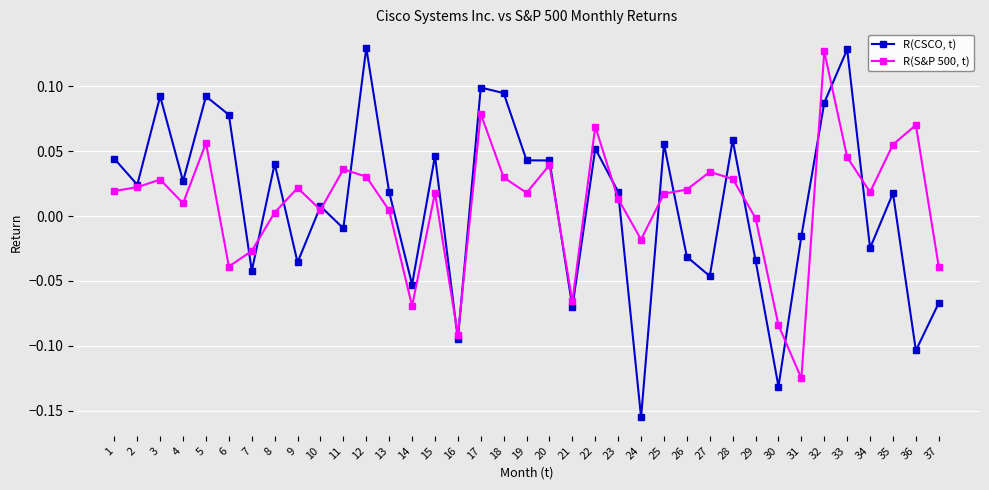

Which category has the lowest value across all series?

24